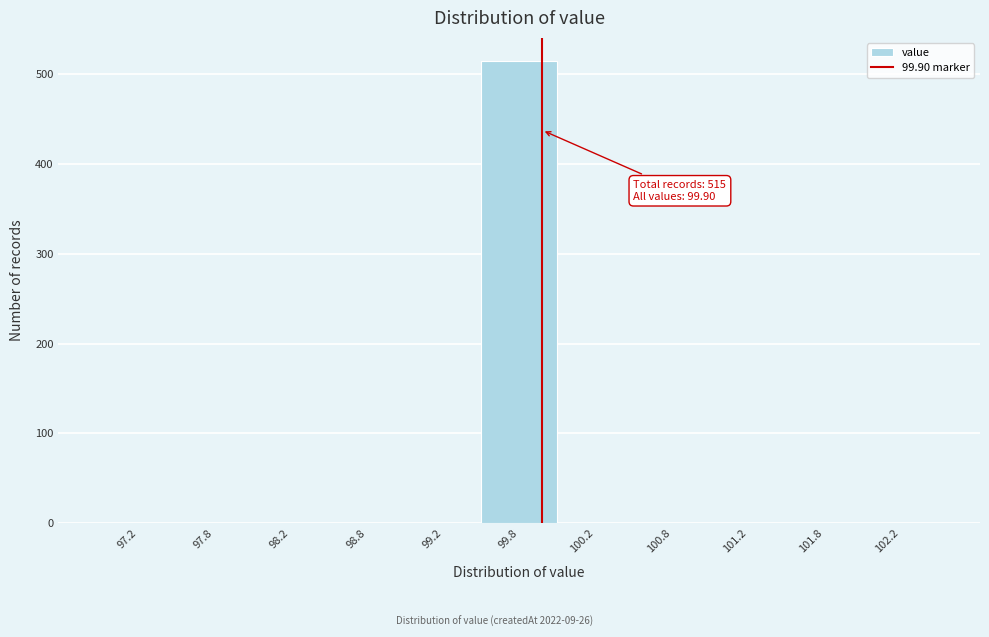

Over which range of the x-axis is the bar tallest?

99.5 to 100.0